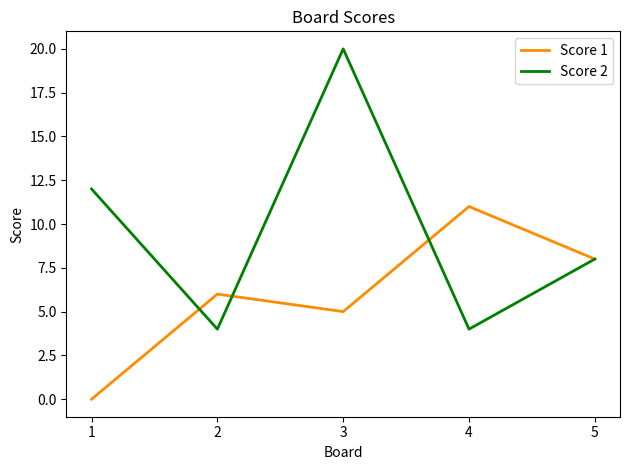

Rank the series at 3 from lowest to highest value.

Score 1, Score 2